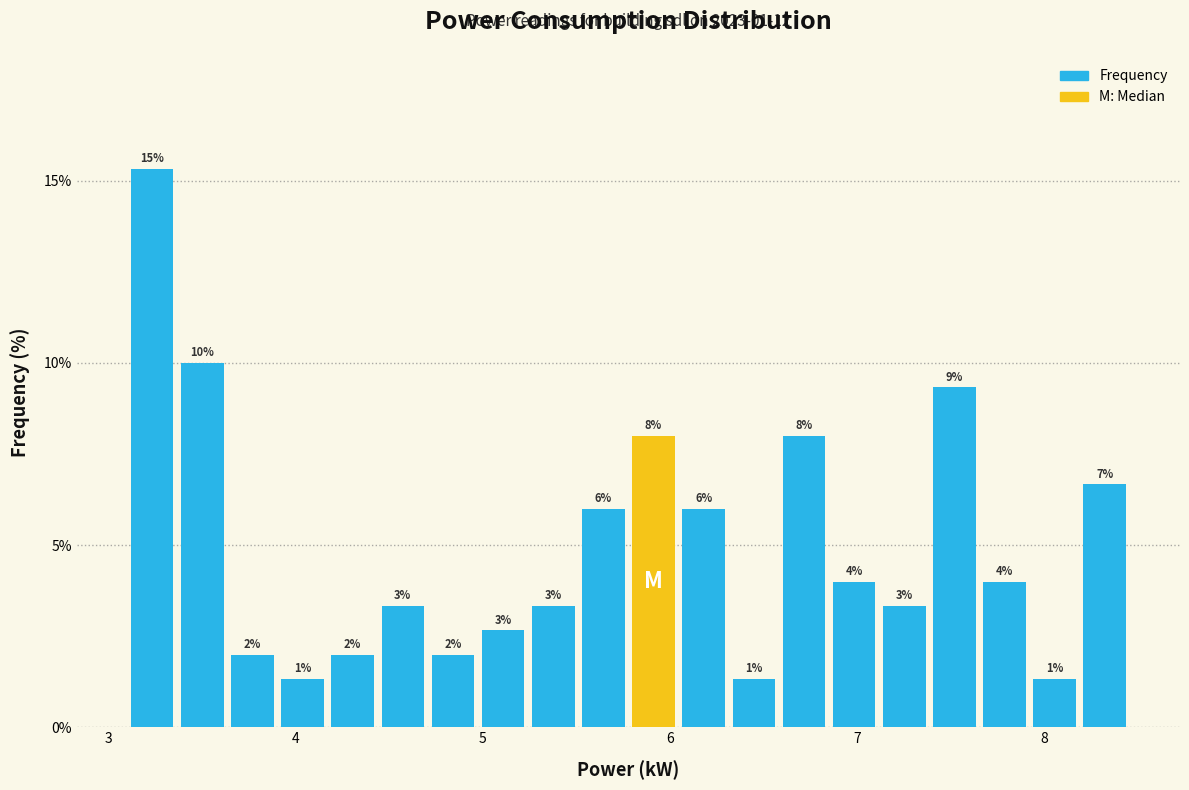

Around what value on the x-axis is the tallest bar? Give the approximate position of its centre, as read against the axis.

3.2